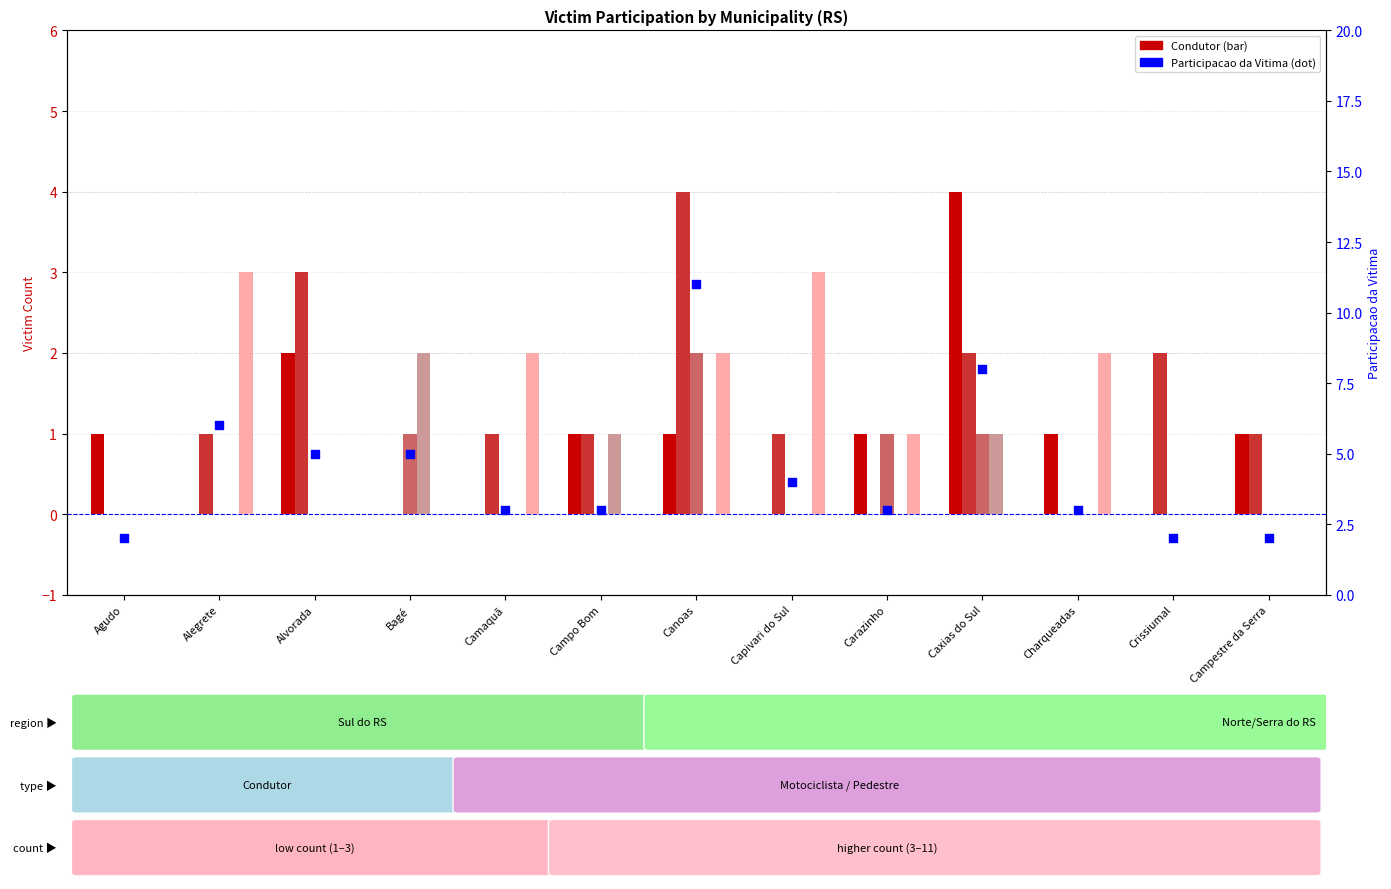

At how many categories does at least one series exceed 9?

1